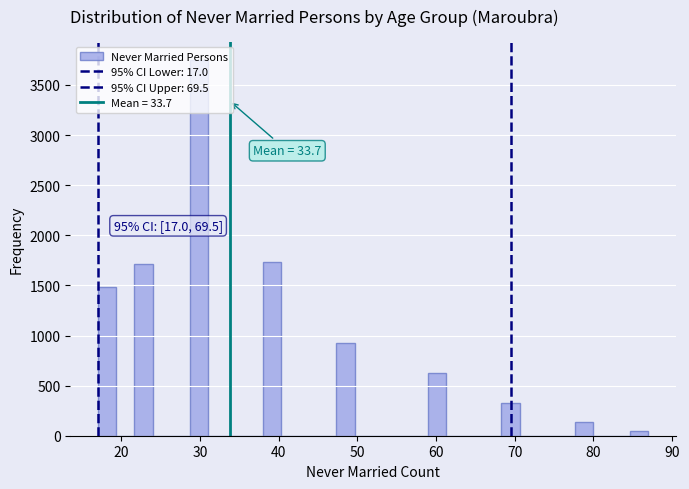

Read against the x-axis, roughly where is the centre of the tallest bar?

30